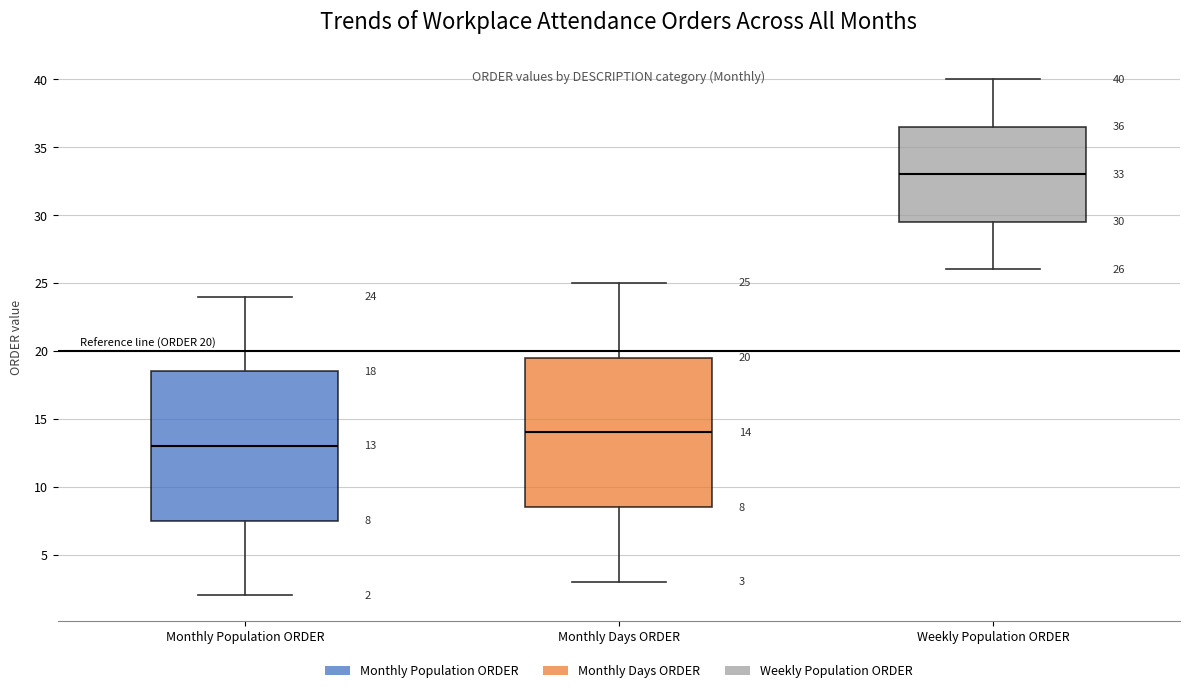

Which box has the highest median line?

Weekly Population ORDER